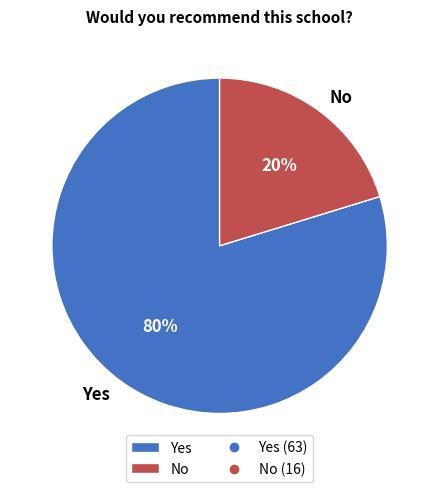

Between Yes and No, which is larger?

Yes